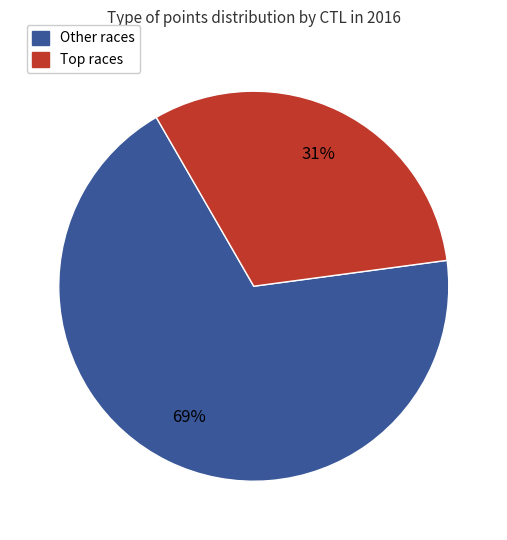

Does any single category account for the majority?

Yes